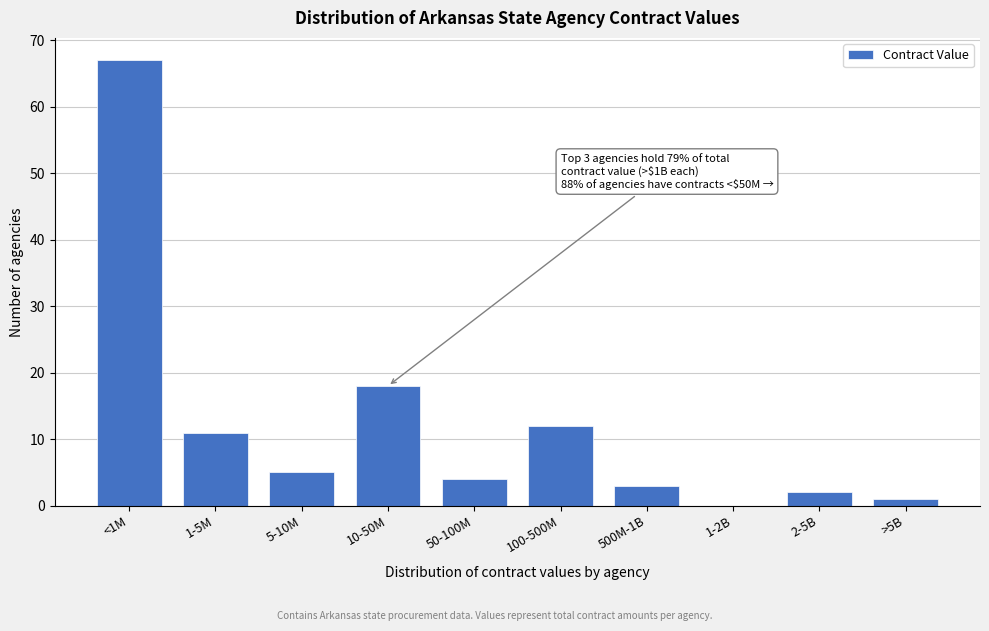

Reading right to left, extract all data points from this chart.

>5B=1	2-5B=2	1-2B=0	500M-1B=3	100-500M=12	50-100M=4	10-50M=18	5-10M=5	1-5M=11	<1M=67